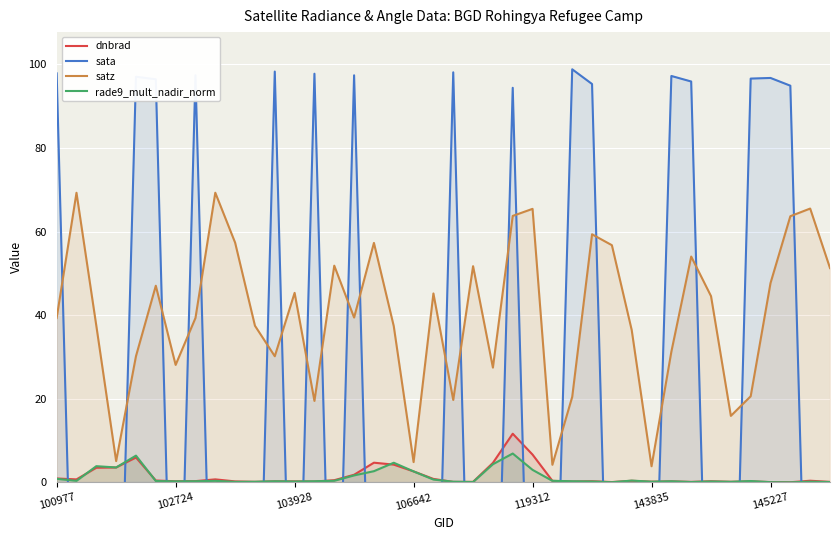

True or false: dnbrad and rade9_mult_nadir_norm intersect in this chart.

True